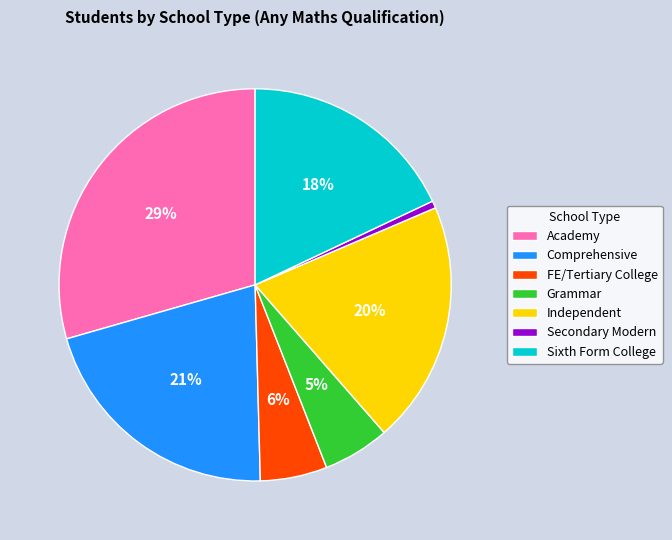

To the nearest percent, what portion does Sixth Form College represent?

18%